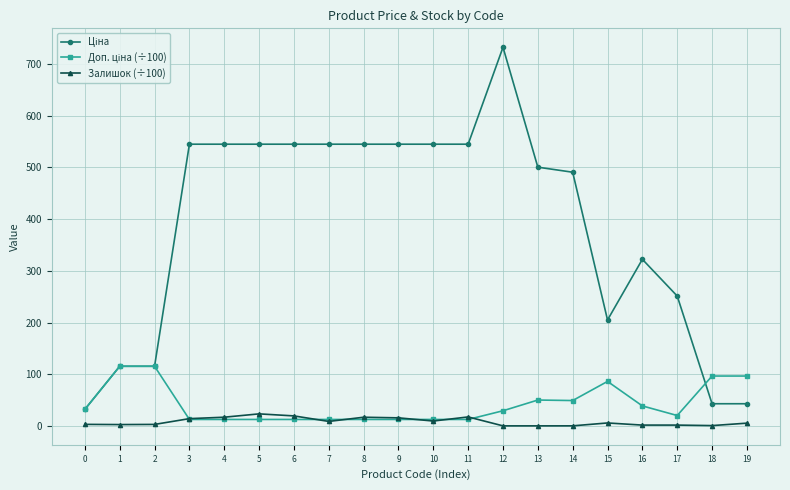

At which category is the sum across all series the highest?

12